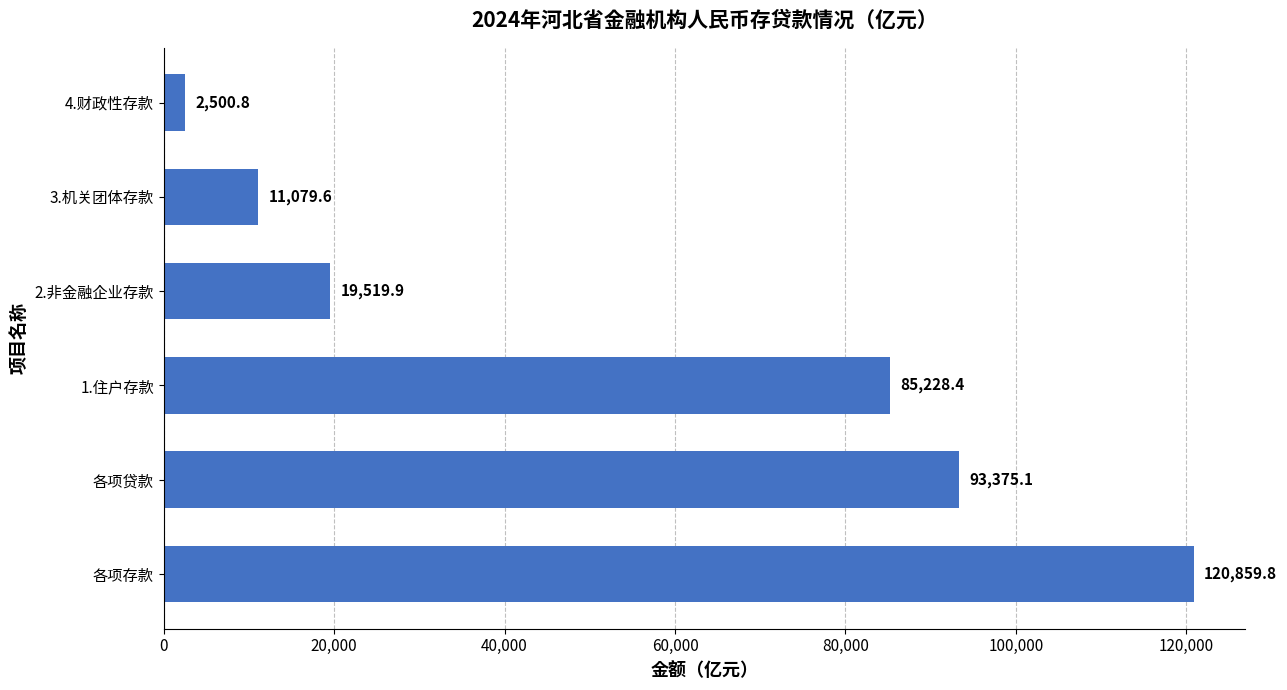

What value does the data have at 4.财政性存款?

2500.8